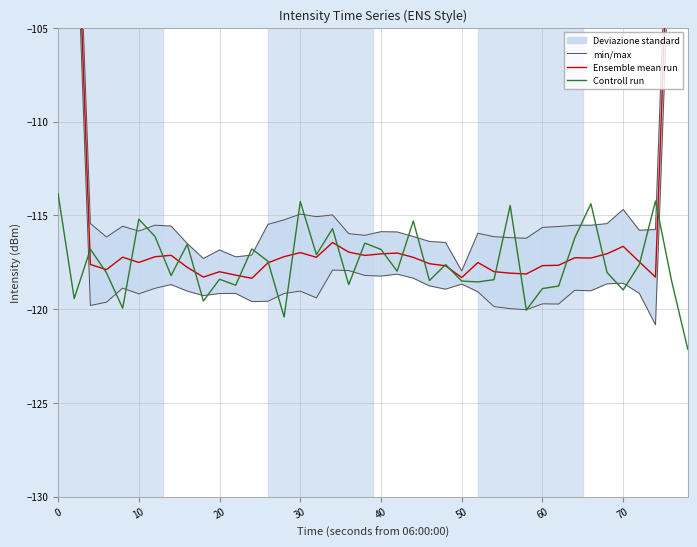

What is the highest value of the Controll run series?

-113.8